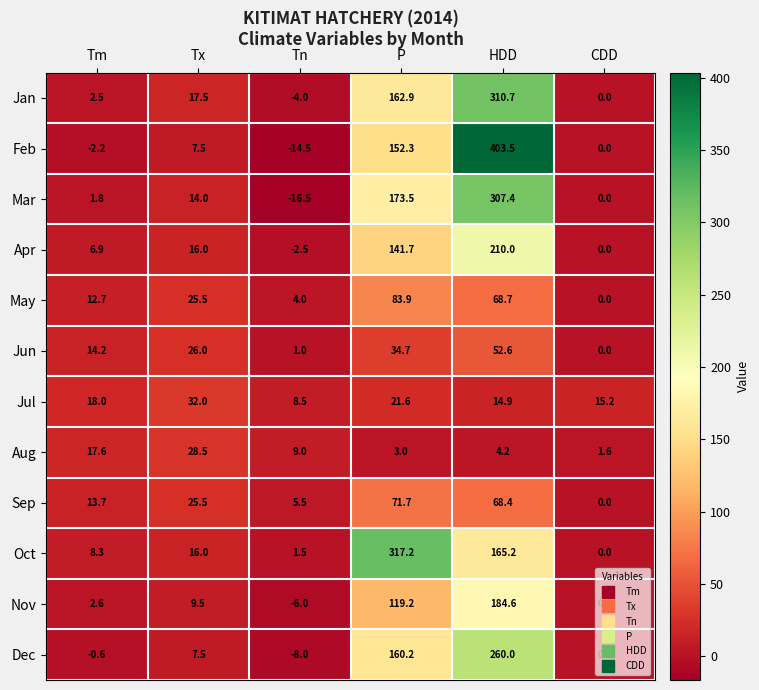

What is the total value across all series at P?

1441.9